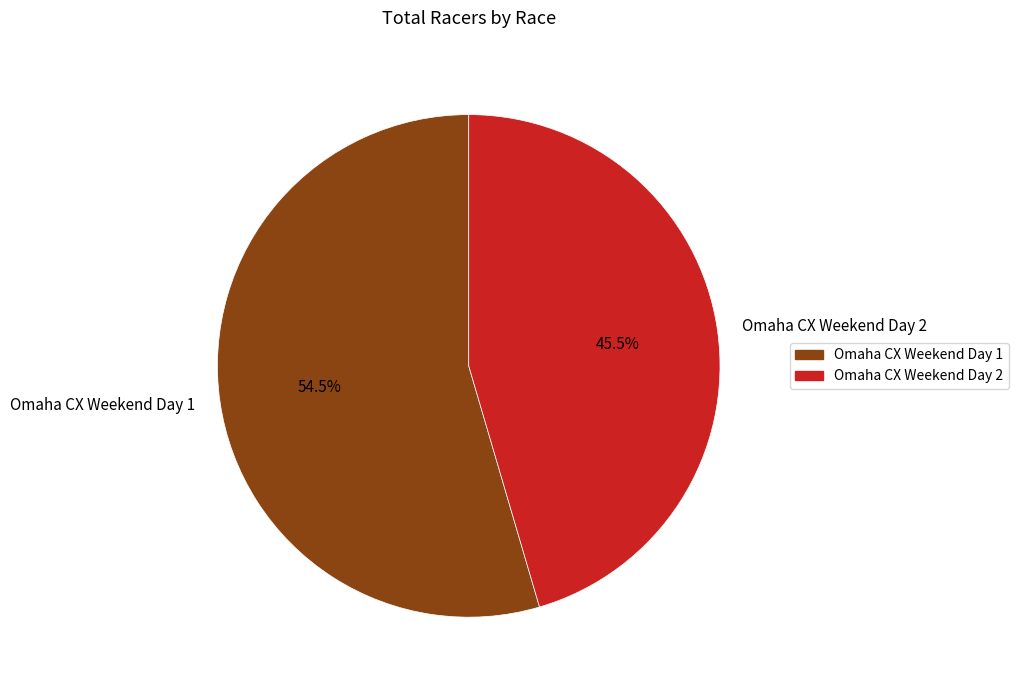

What is the ratio of the value at Omaha CX Weekend Day 1 to the value at Omaha CX Weekend Day 2?

1.2